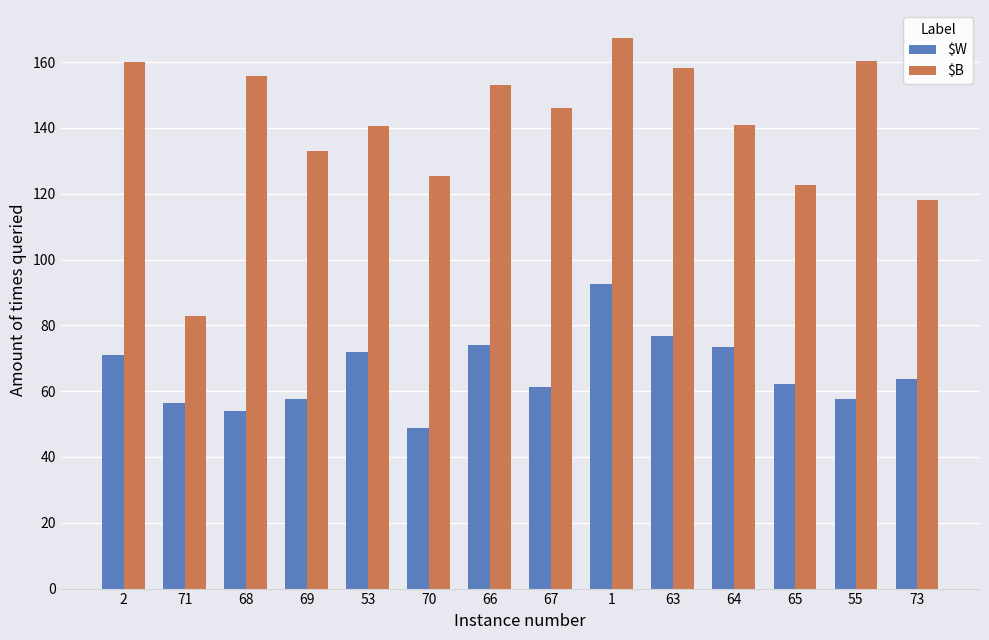

True or false: $W has a value of 74.2 at 66.

True